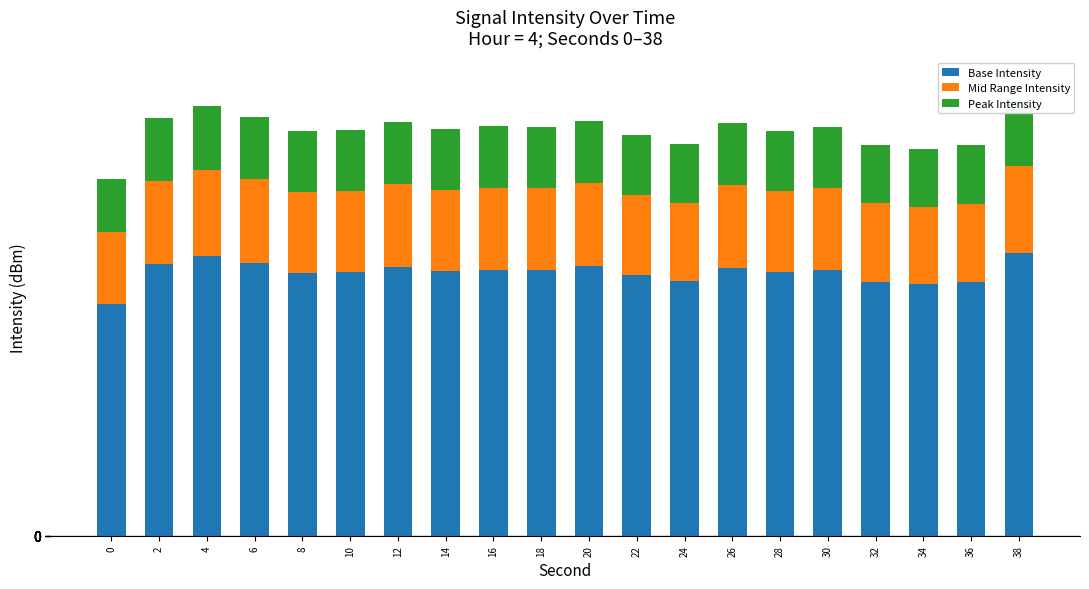

What is the maximum value for Peak Intensity?

20.9